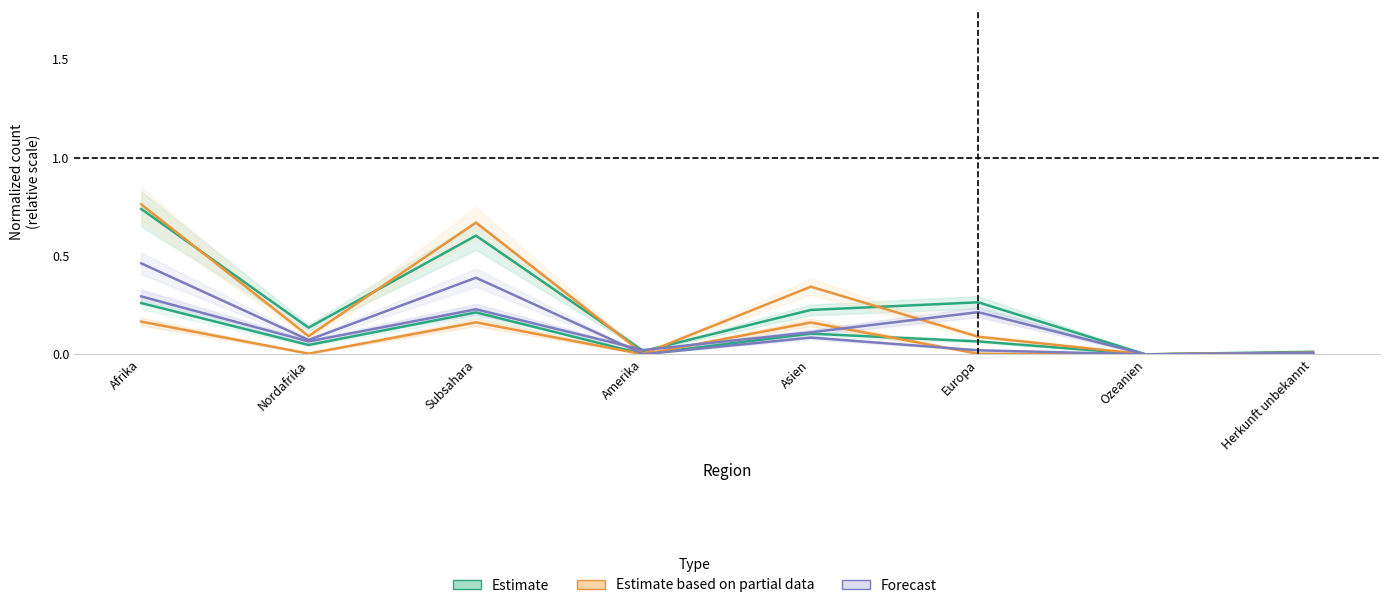

How many data points does each series have?

8